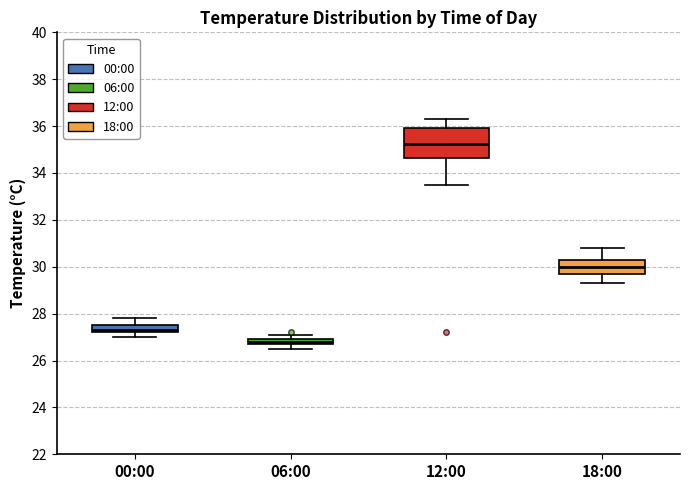

Which box's median line is the highest?

12:00